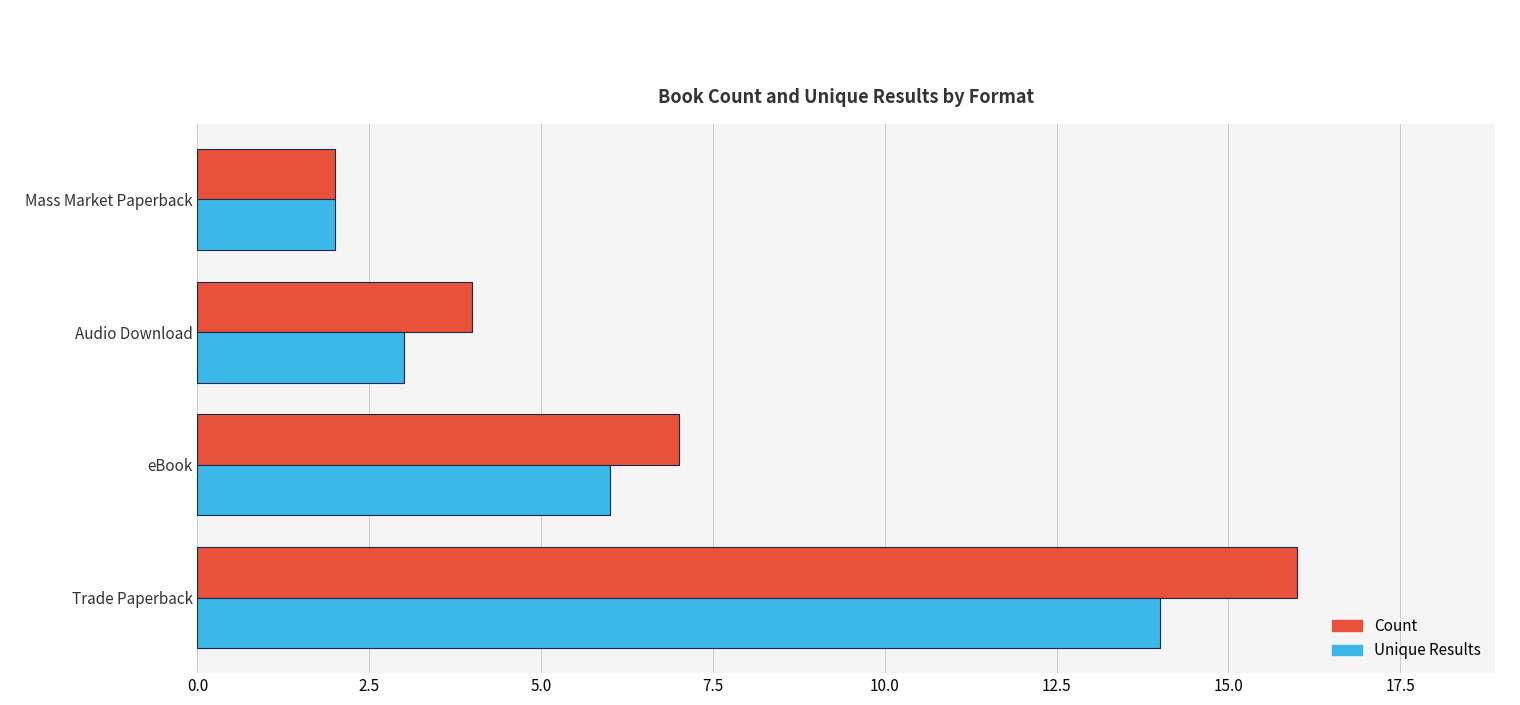

Which series has the largest total across all categories?

Count